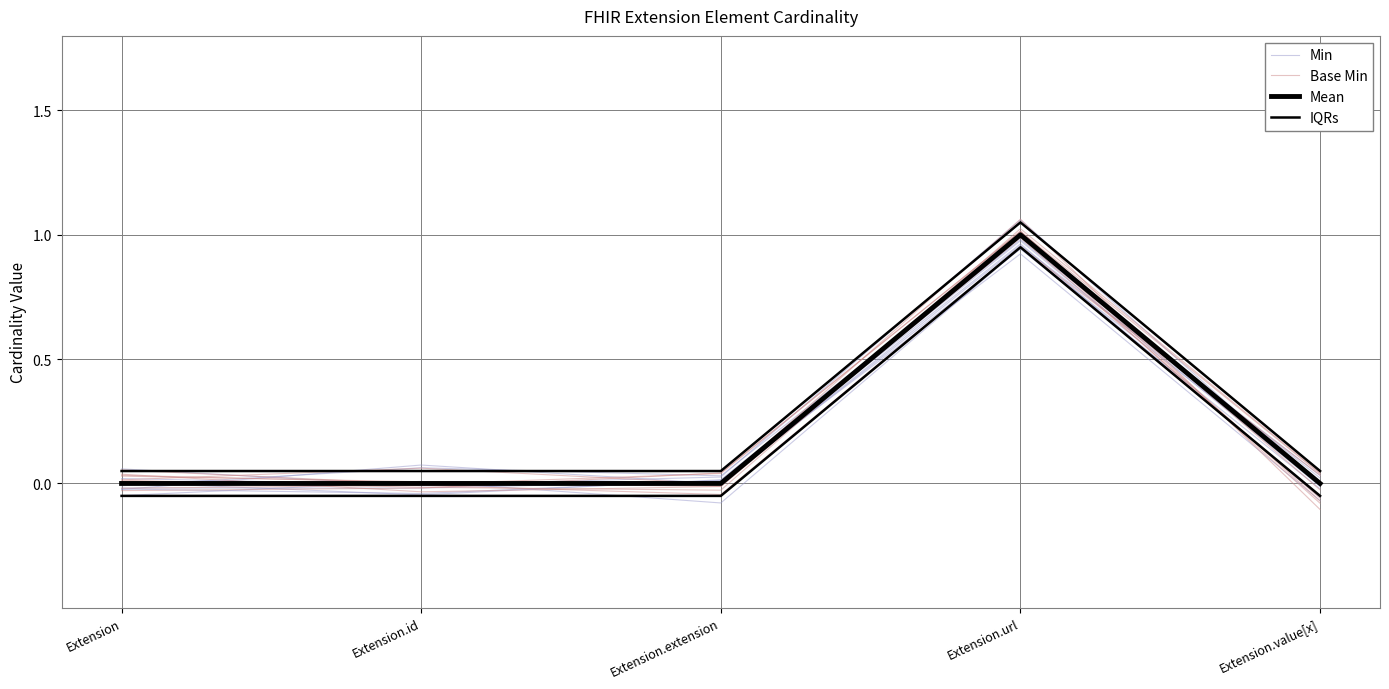

The Min series shows 0.0 at Extension. True or false?

False